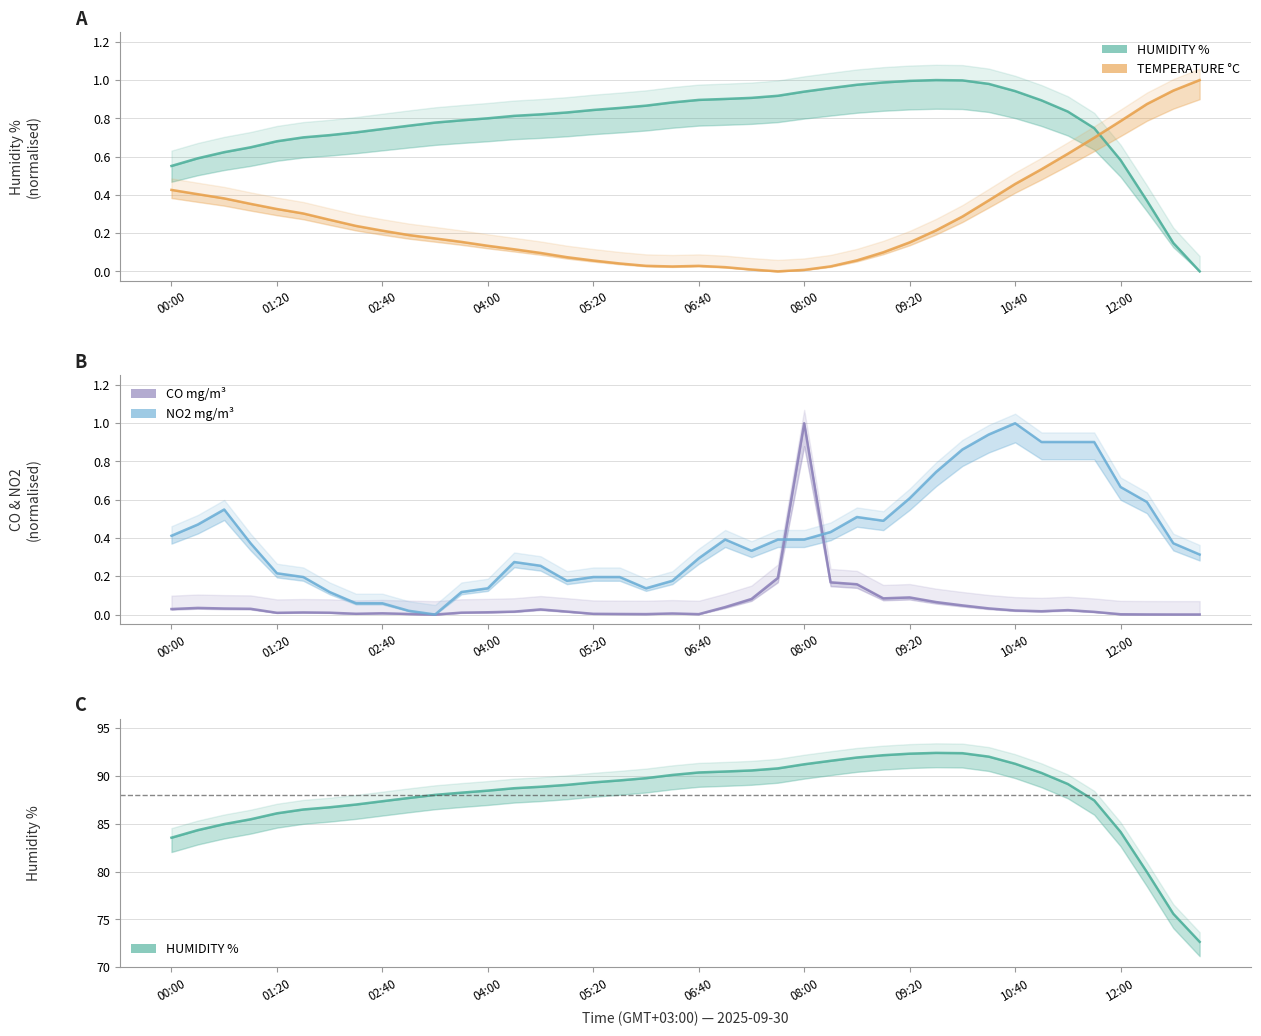

What is the difference between the second highest and minimum values in the NO2 series?

0.9